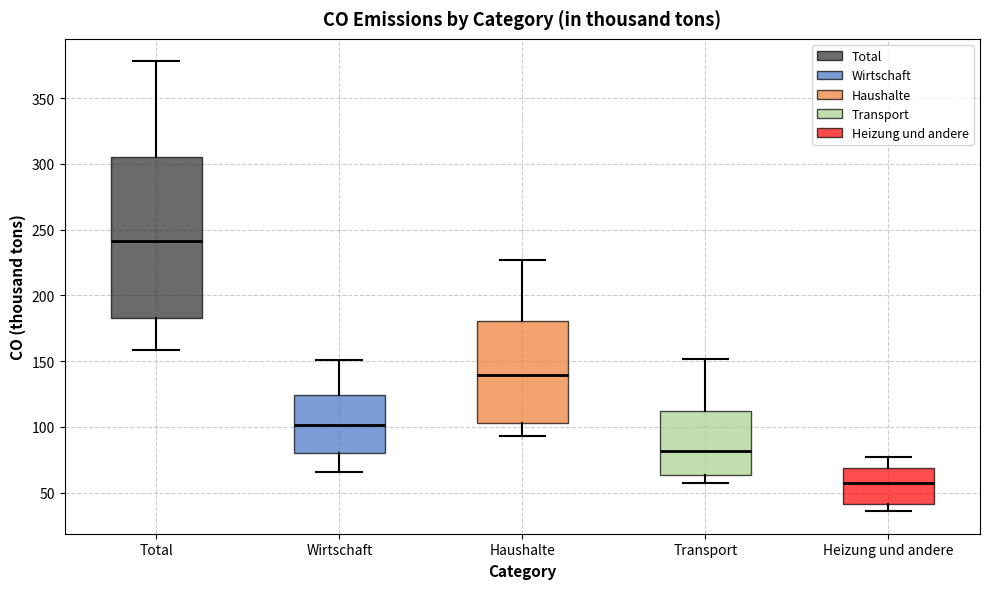

Reading left to right, read every box against the y-axis: the position of its median line, the range the box covers, and the ends of its whiskers. The values are not printed on the chart, so give them approximately, as read against the axis.

Total: median 240, box 185 to 305, whiskers 160 to 380
Wirtschaft: median 100, box 80 to 125, whiskers 65 to 150
Haushalte: median 140, box 105 to 180, whiskers 95 to 225
Transport: median 80, box 65 to 110, whiskers 55 to 150
Heizung und andere: median 55, box 40 to 70, whiskers 35 to 75